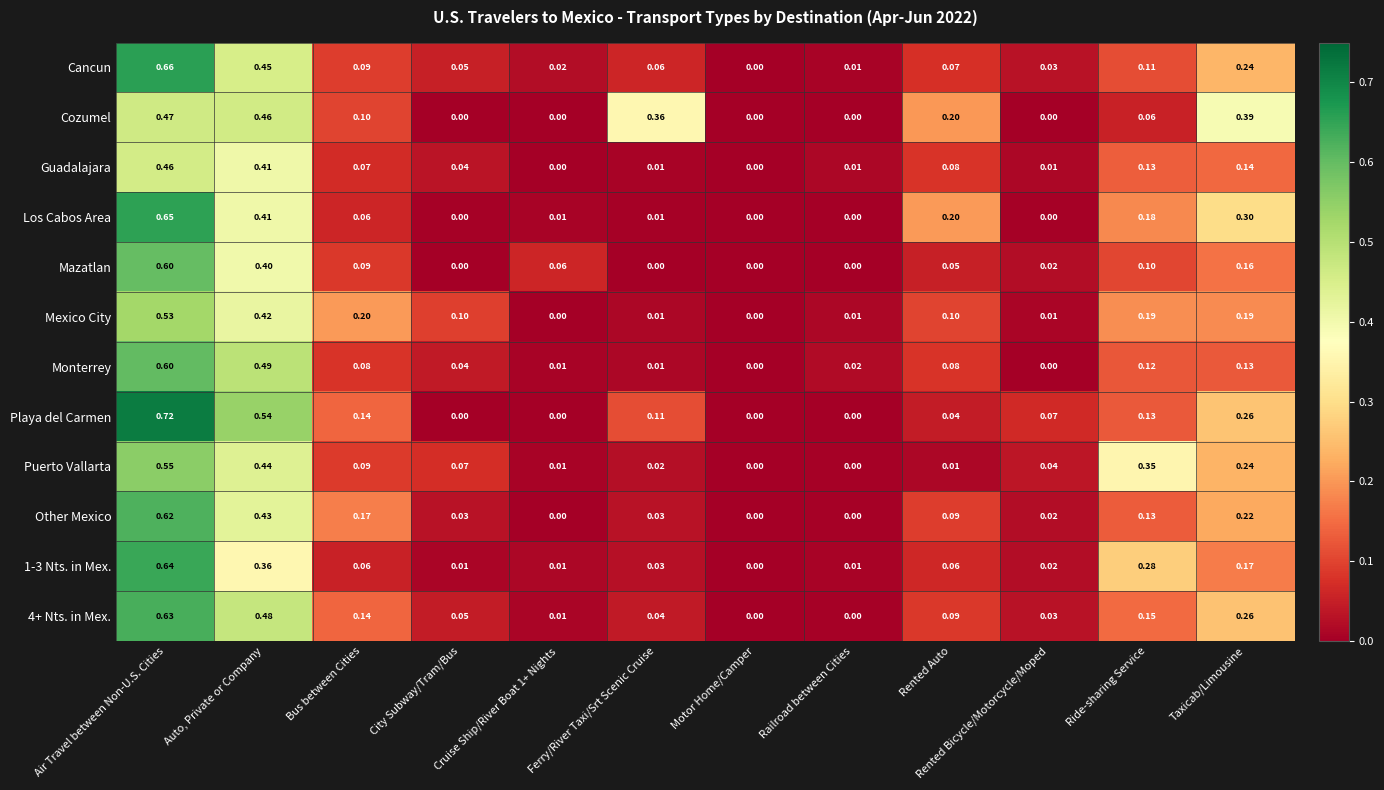

Which series has the widest spread of values?

Playa del Carmen